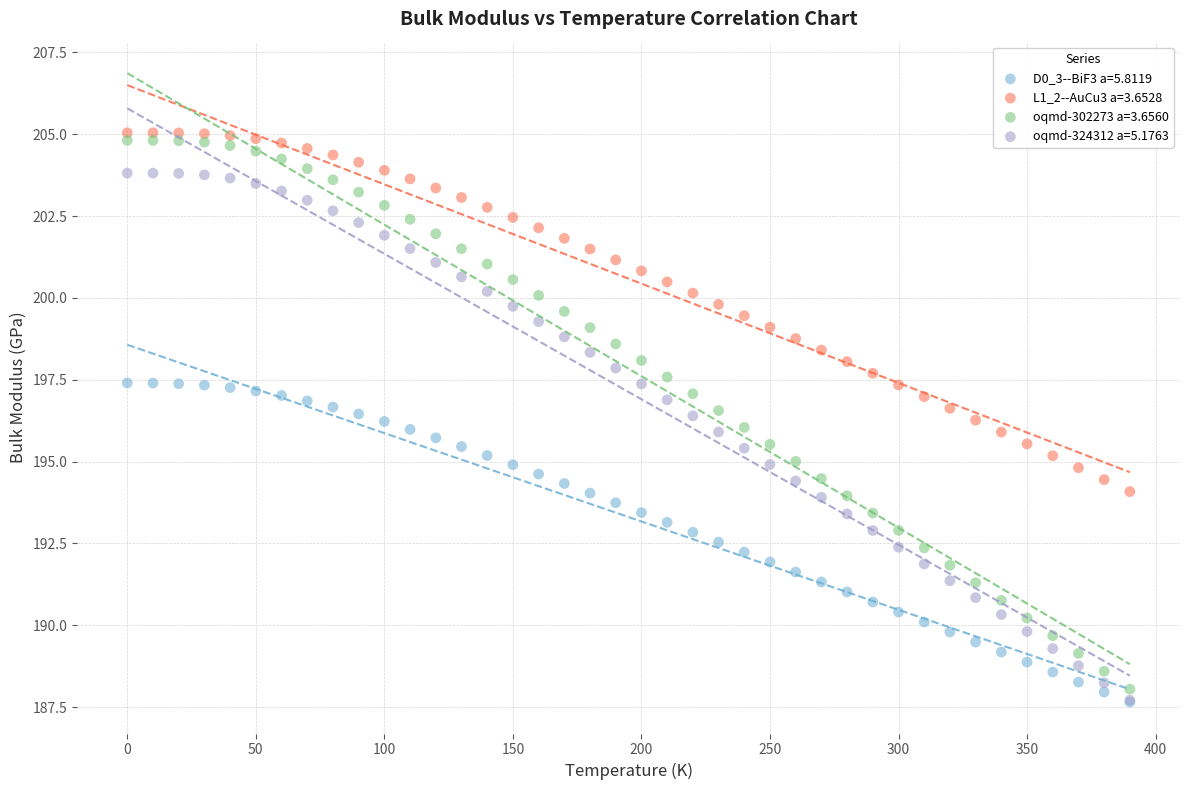

Which series has the largest Y range (max minus min)?

oqmd-302273 a=3.6560